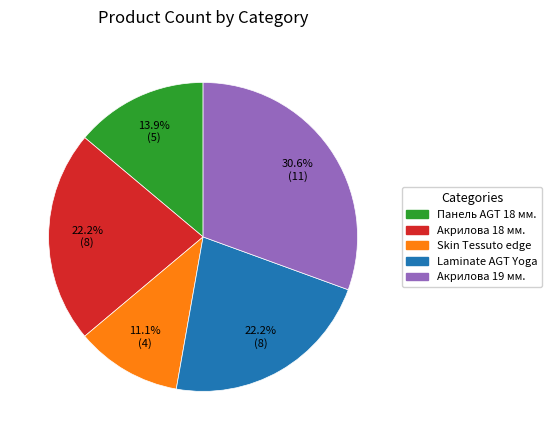

Does any single category account for the majority?

No